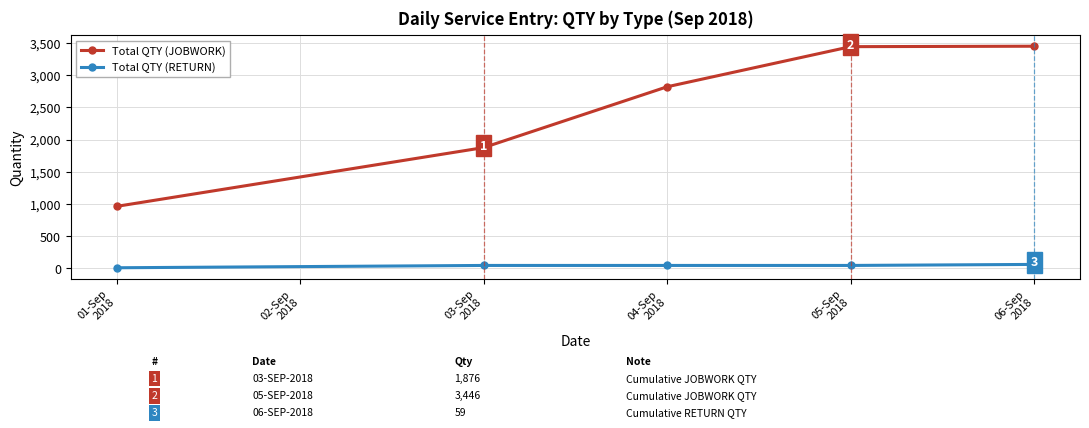

List the series in order of their overall mean, highest first.

Total QTY (JOBWORK), Total QTY (RETURN)